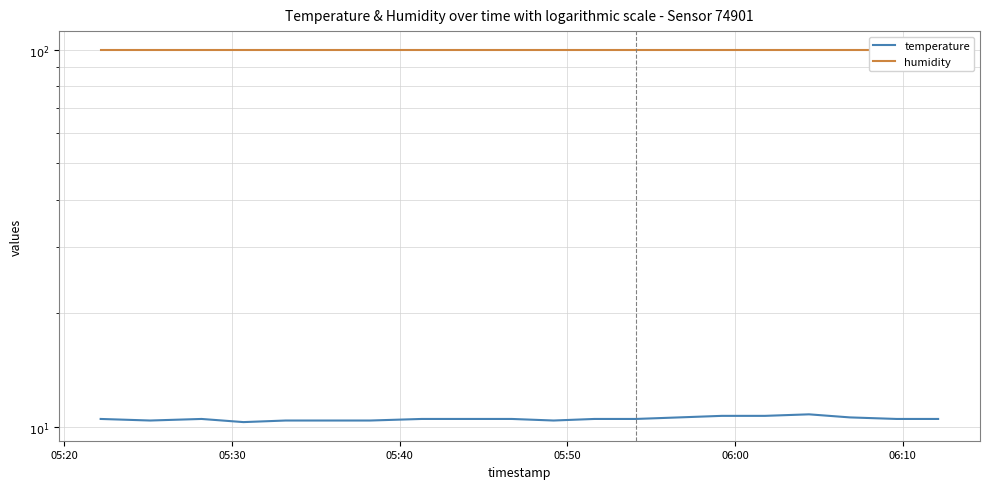

How many series are shown in this chart?

2